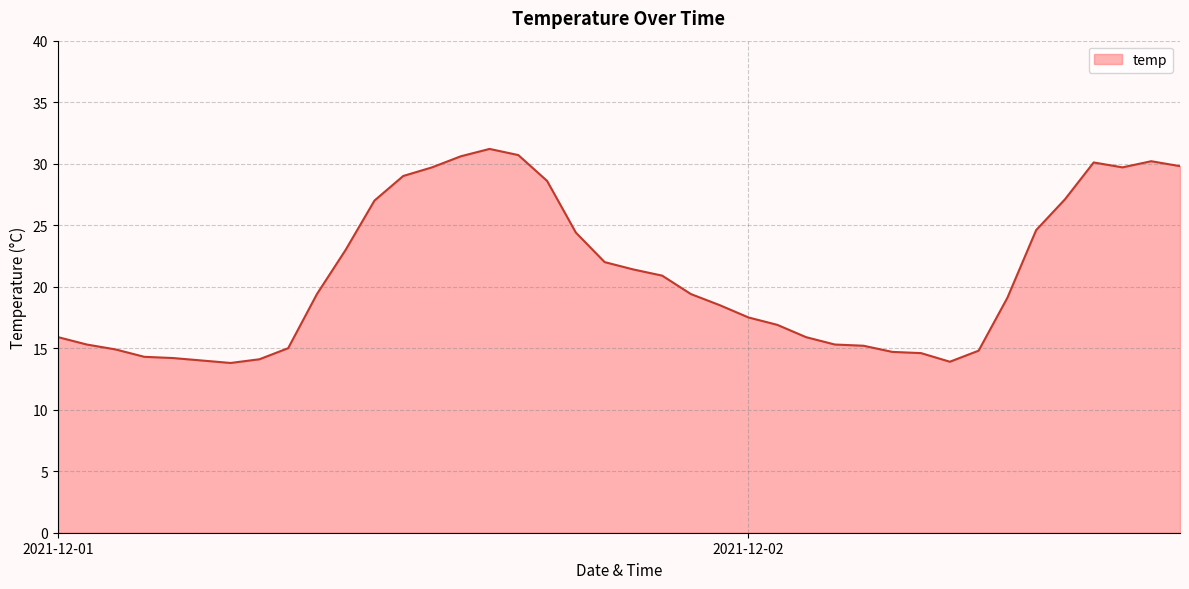

What is the greatest value displayed?

31.2